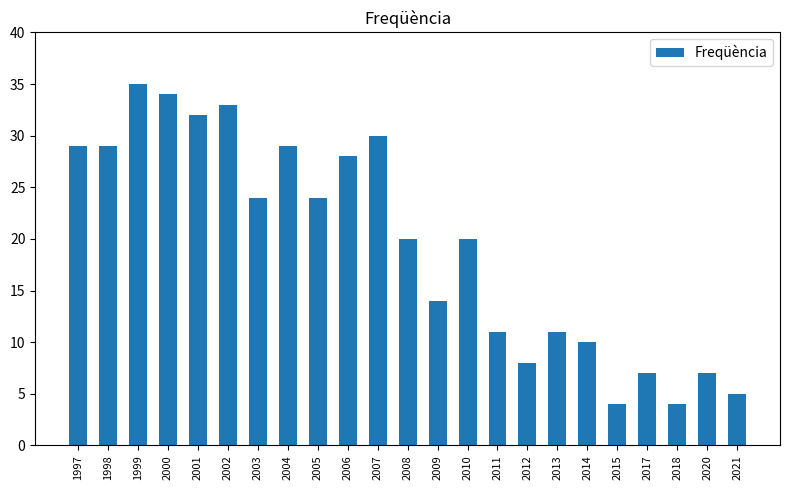

Which label corresponds to the largest value in the chart?

1999